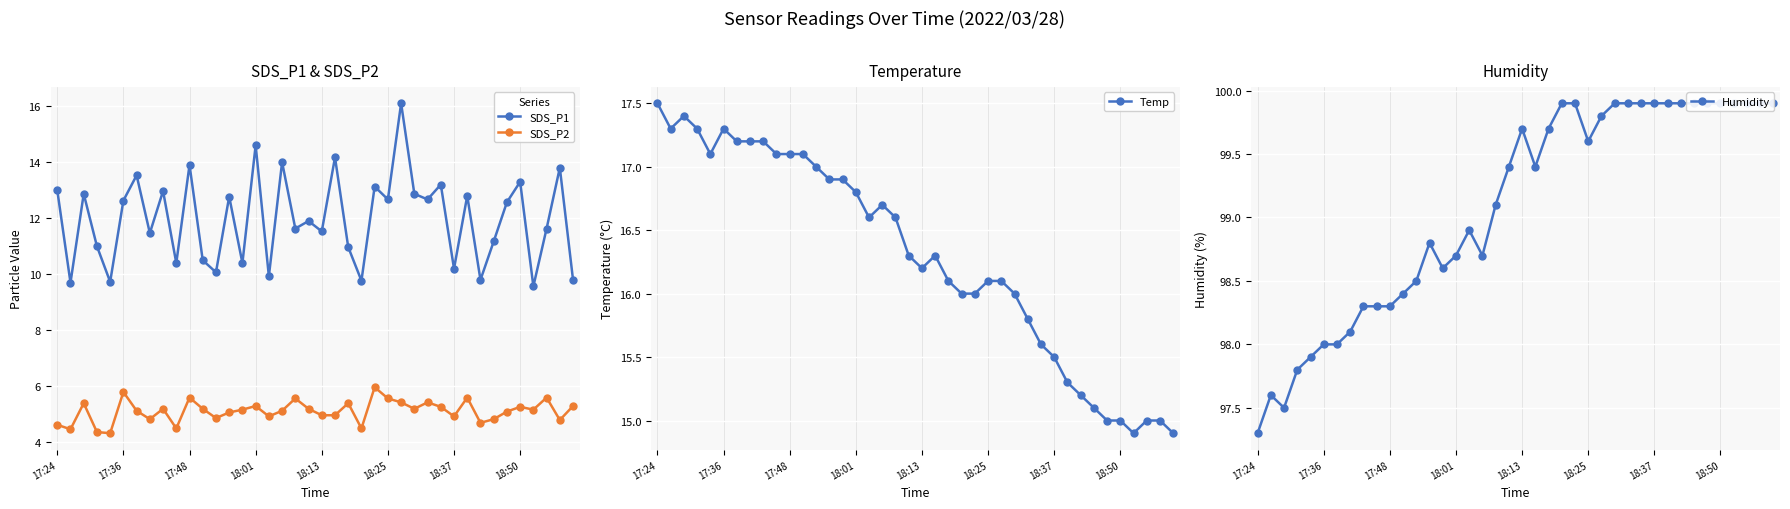

True or false: SDS_P1 has more than 1 points higher than both neighbors.

True